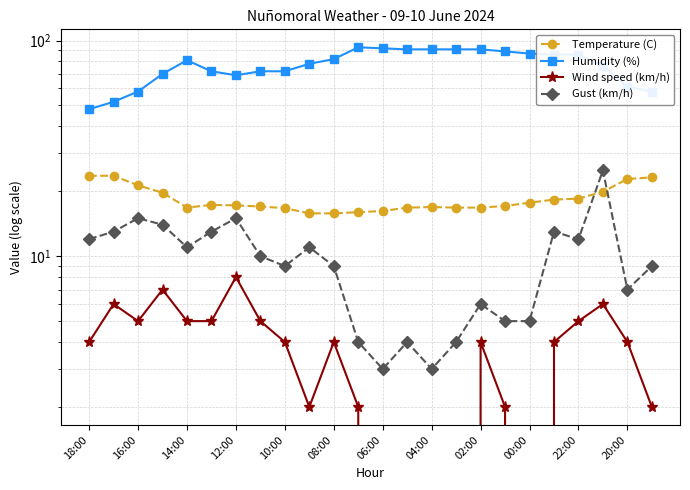

At which category is the sum across all series the highest?

21